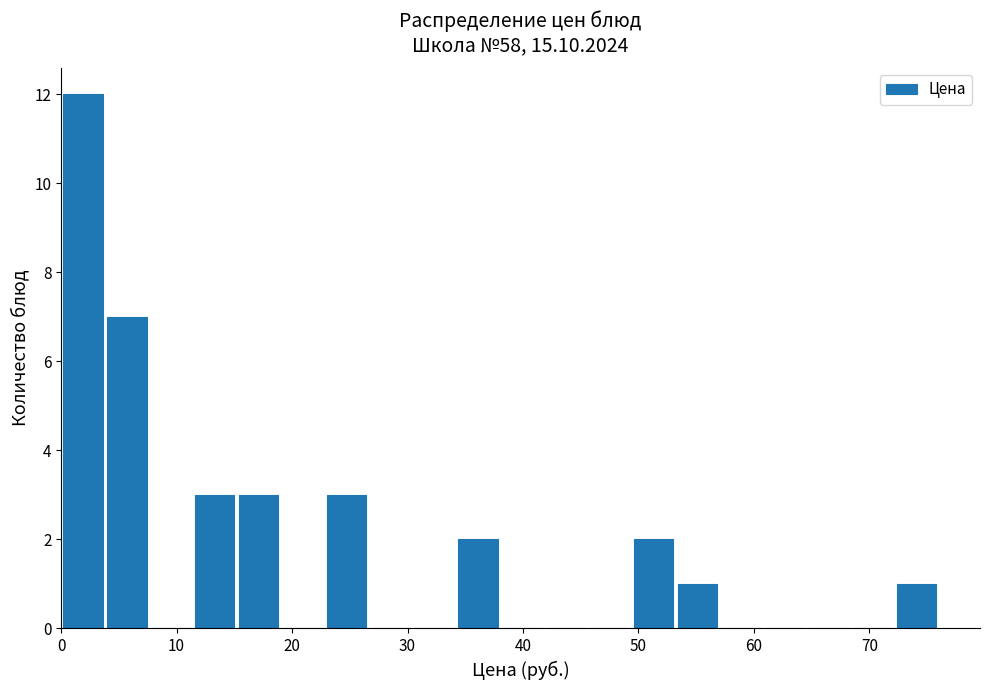

Read against the x-axis, roughly where is the centre of the tallest bar?

2